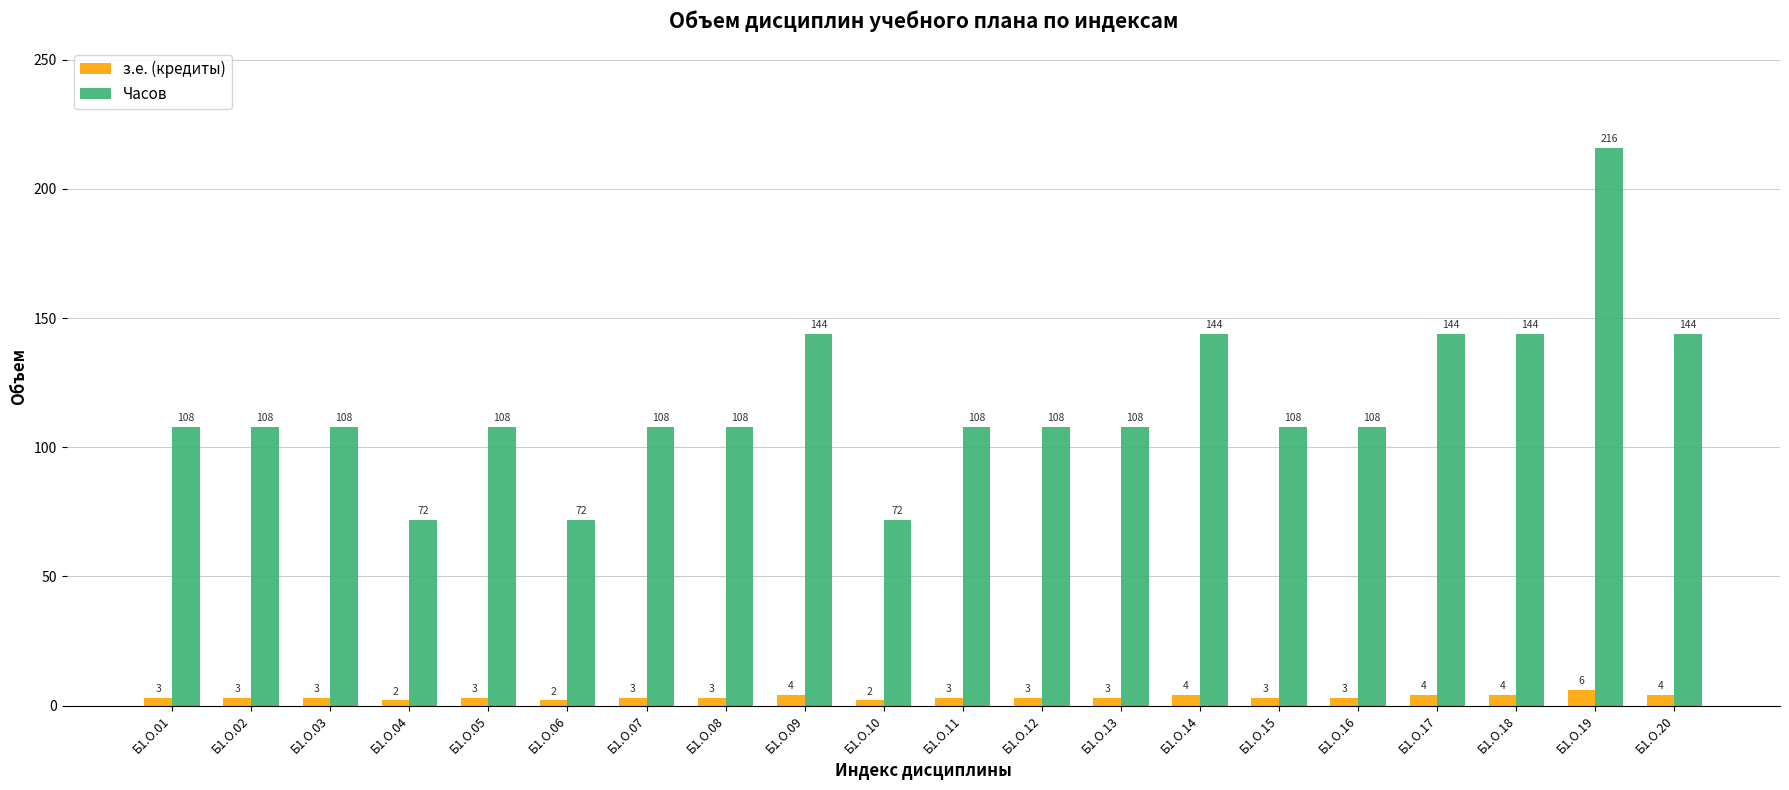

How many series are shown in this chart?

2